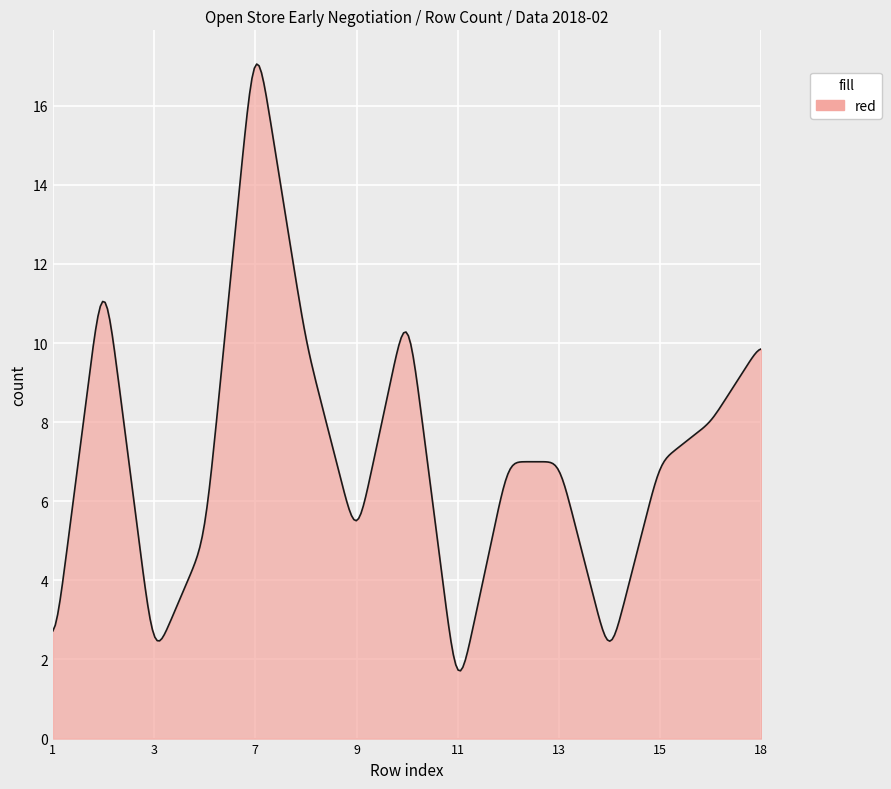

What is the smallest value displayed?

1.7